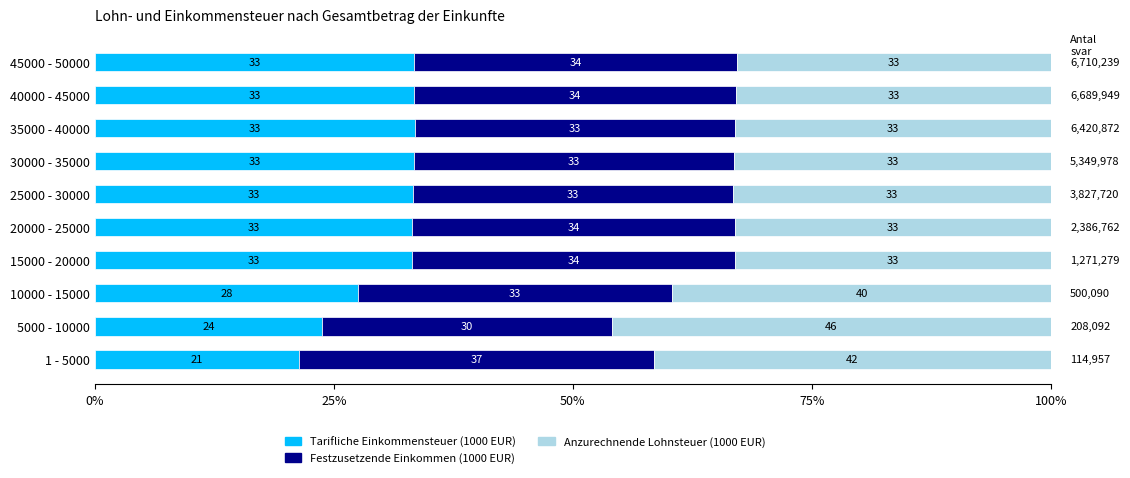

What is the total value across all series at 45000 - 50000?

100.0